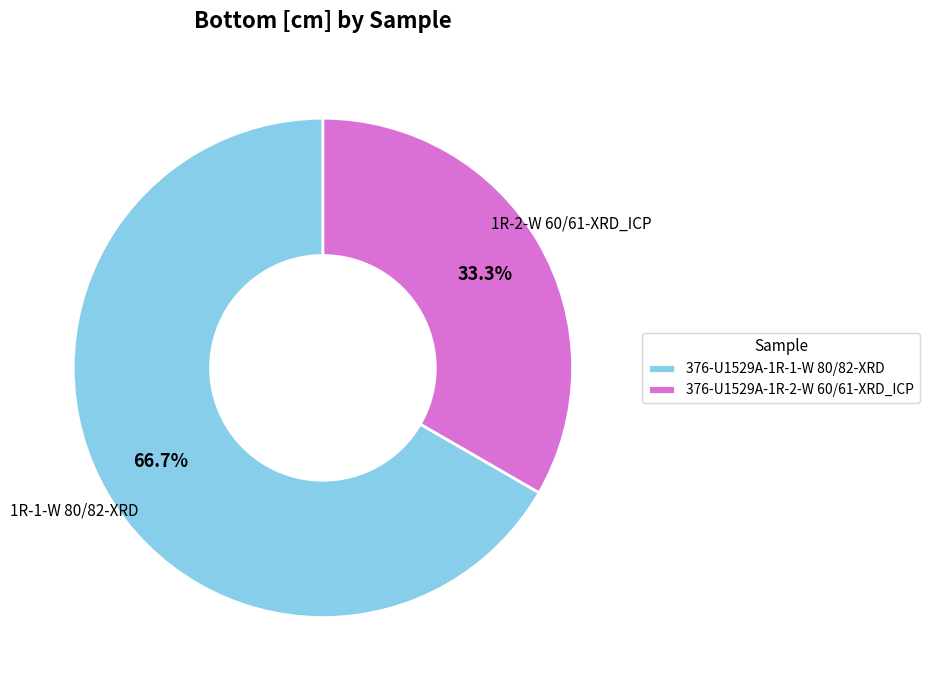

Count the number of slices in the pie.

2